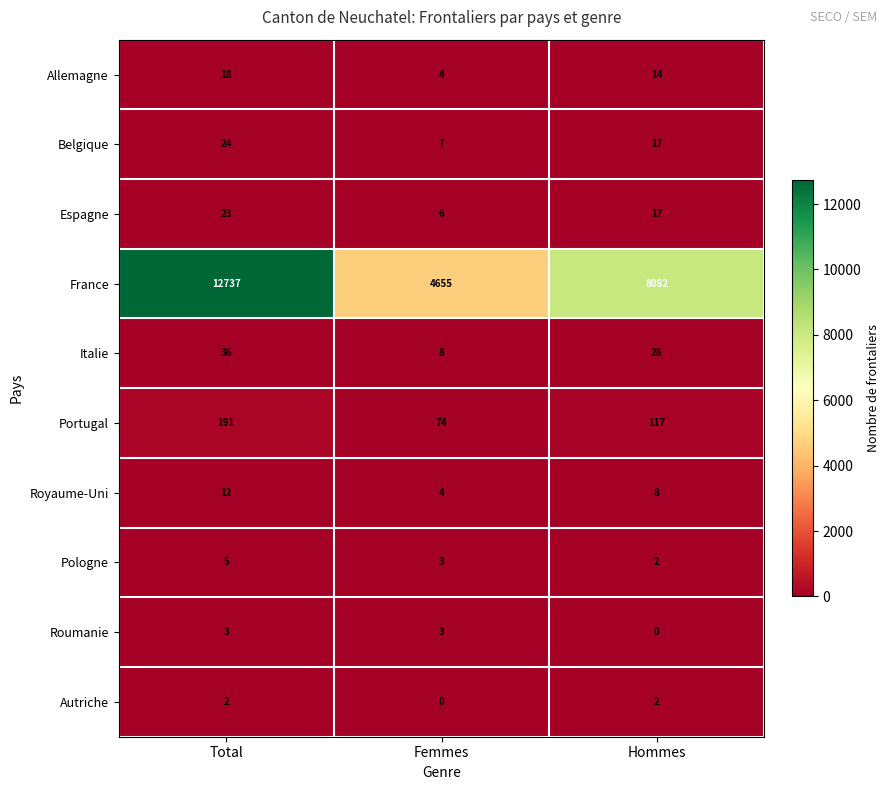

Reading left to right, extract all data points from this chart.

Allemagne: Total=18	Femmes=4	Hommes=14
Belgique: Total=24	Femmes=7	Hommes=17
Espagne: Total=23	Femmes=6	Hommes=17
France: Total=12737	Femmes=4655	Hommes=8082
Italie: Total=36	Femmes=8	Hommes=28
Portugal: Total=191	Femmes=74	Hommes=117
Royaume-Uni: Total=12	Femmes=4	Hommes=8
Pologne: Total=5	Femmes=3	Hommes=2
Roumanie: Total=3	Femmes=3	Hommes=0
Autriche: Total=2	Femmes=0	Hommes=2